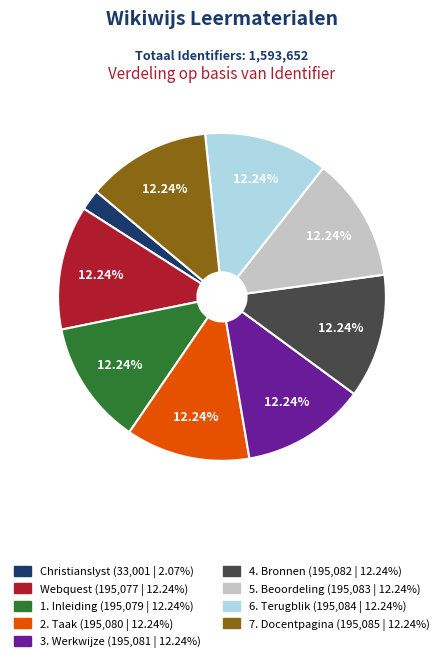

To the nearest percent, what percentage of the pie is 4. Bronnen?

12%